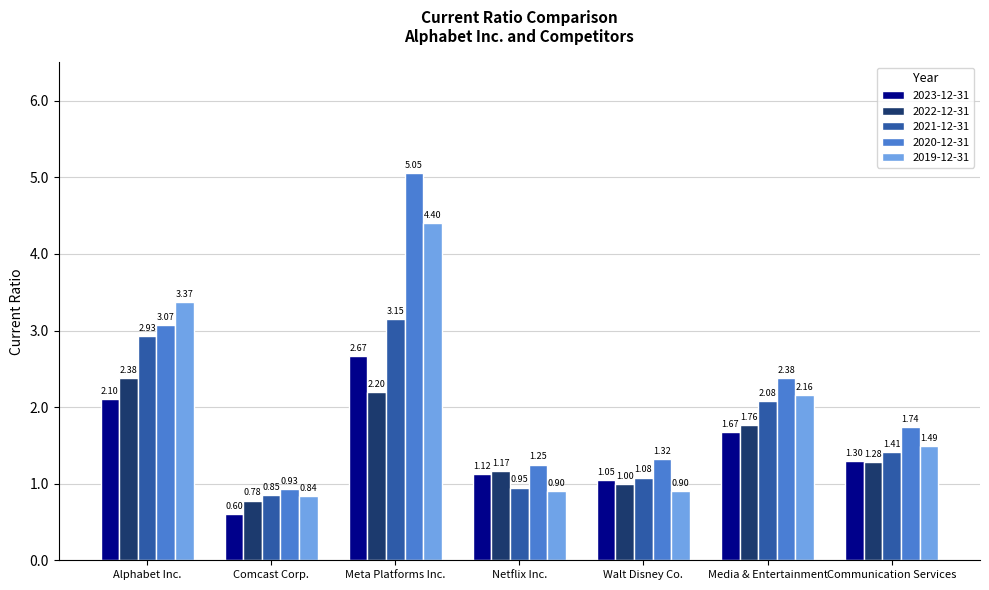

Between Comcast Corp. and Walt Disney Co., which series saw the biggest shift?

2023-12-31